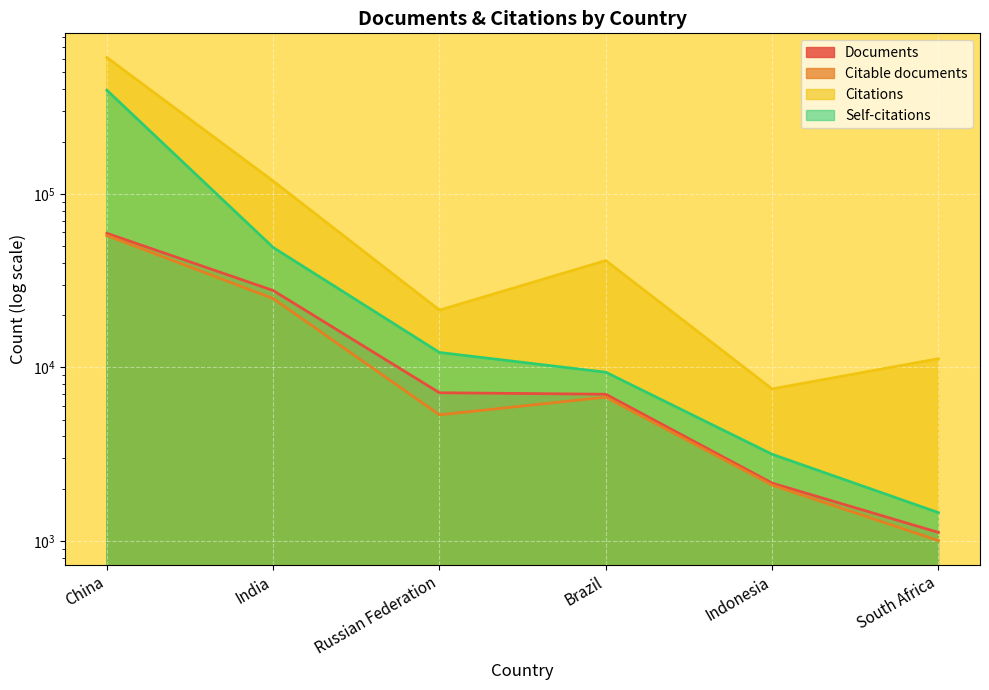

At Brazil, list the series in order from largest to smallest.

Citations, Self-citations, Documents, Citable documents